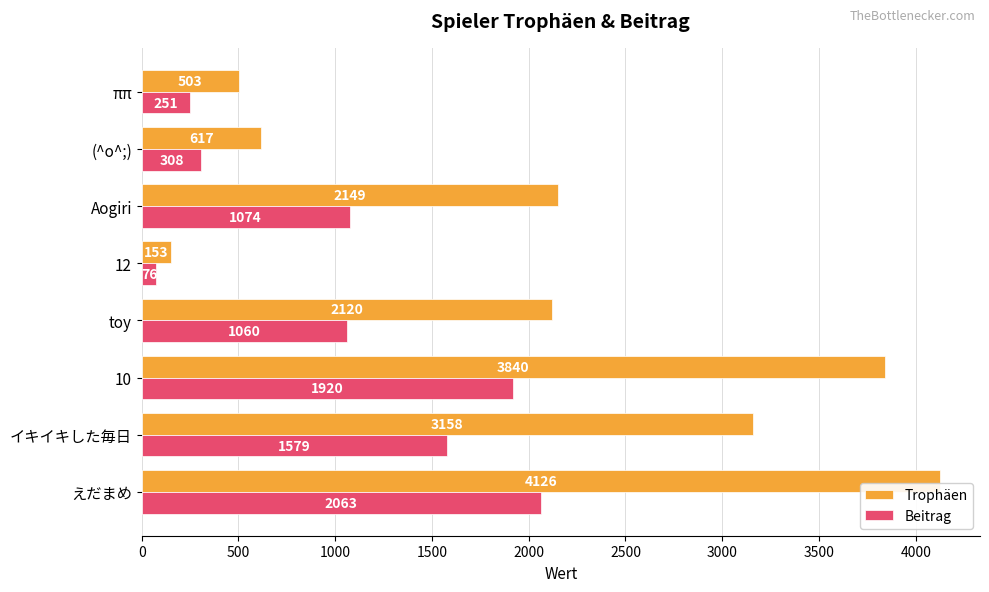

List the series in order of their peak value, highest first.

Trophäen, Beitrag